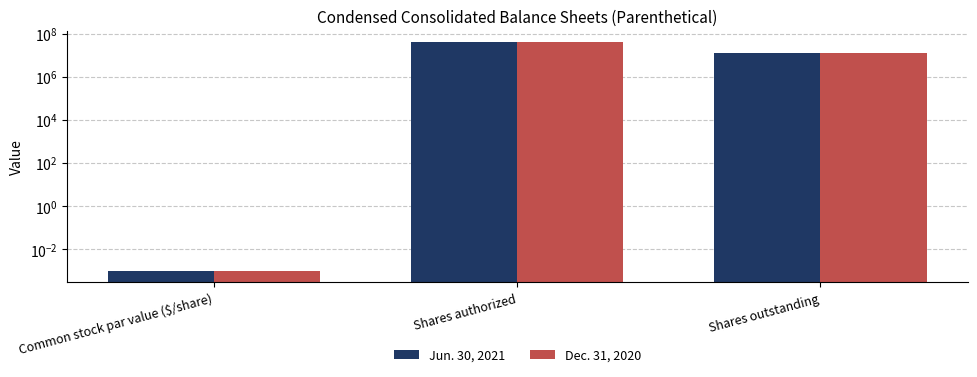

What are all the series names shown in the legend?

Jun. 30, 2021, Dec. 31, 2020